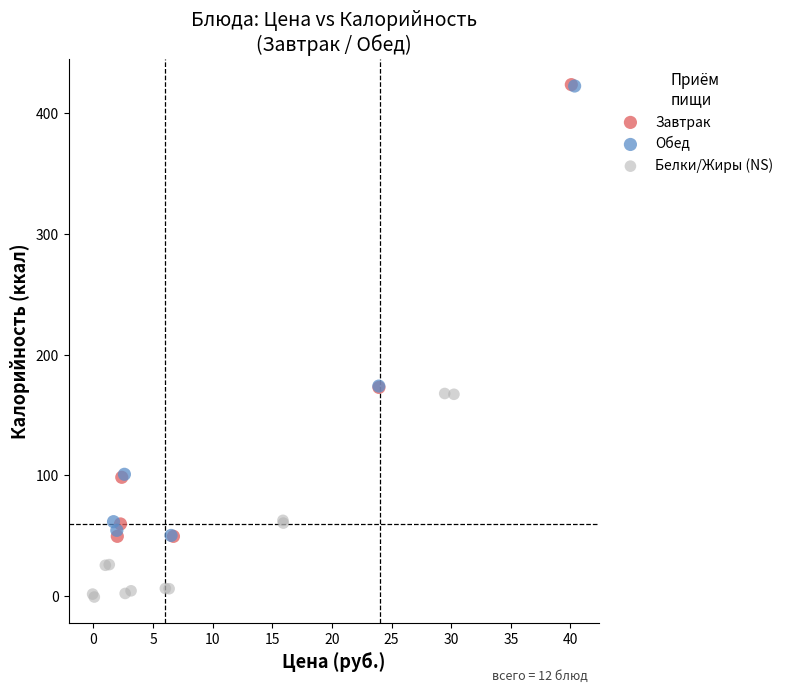

Which series has the widest spread of Y values?

Завтрак